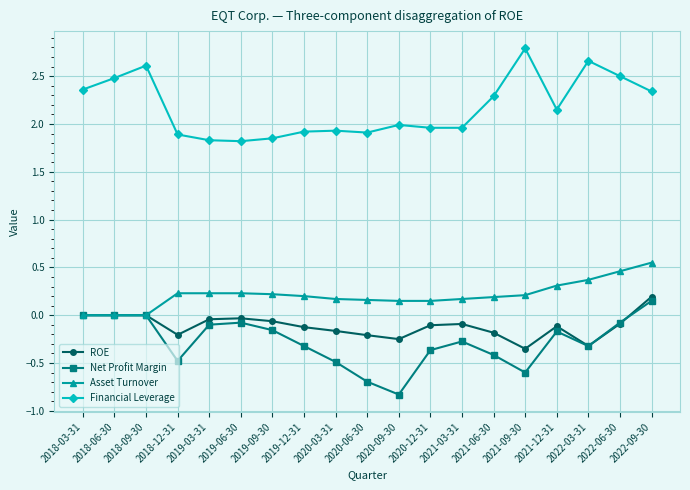

At how many categories does at least one series exceed 1?

19